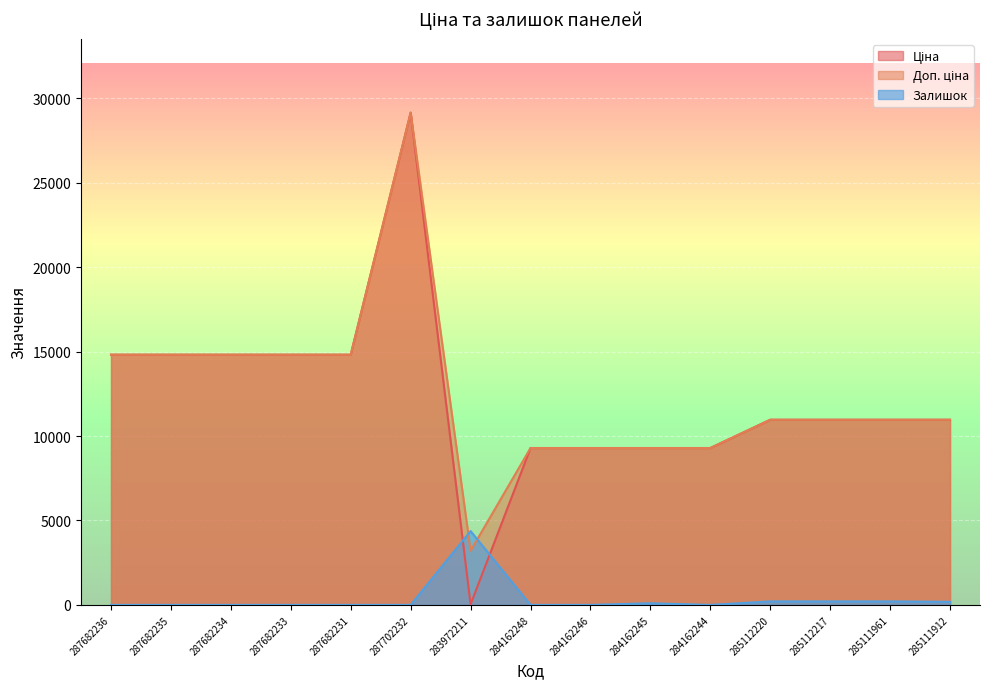

True or false: Ціна has more than 0 points higher than both neighbors.

True